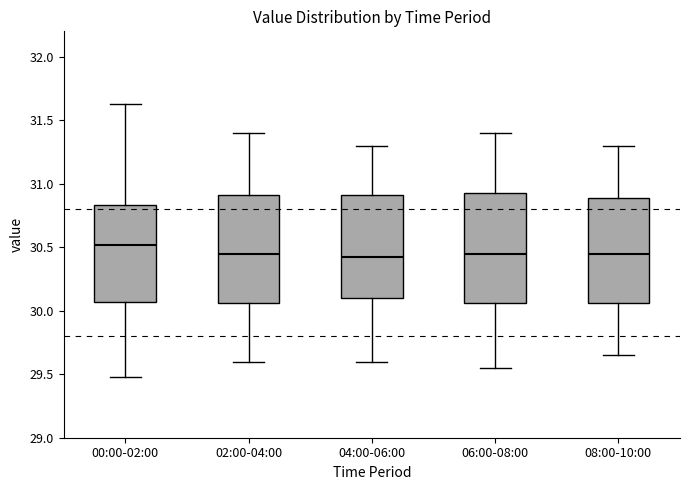

Where does the median line of the box for 08:00-10:00 sit on the y-axis? The values are not printed on the chart, so give them approximately, as read against the axis.

30.45